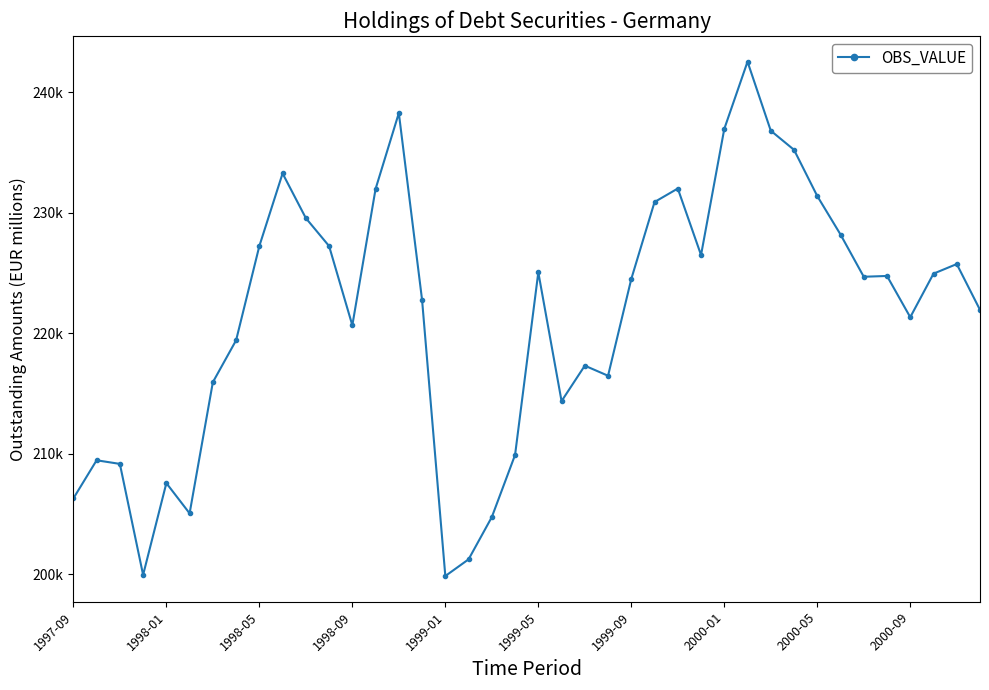

Is this an area chart (filled region under the line)?

No